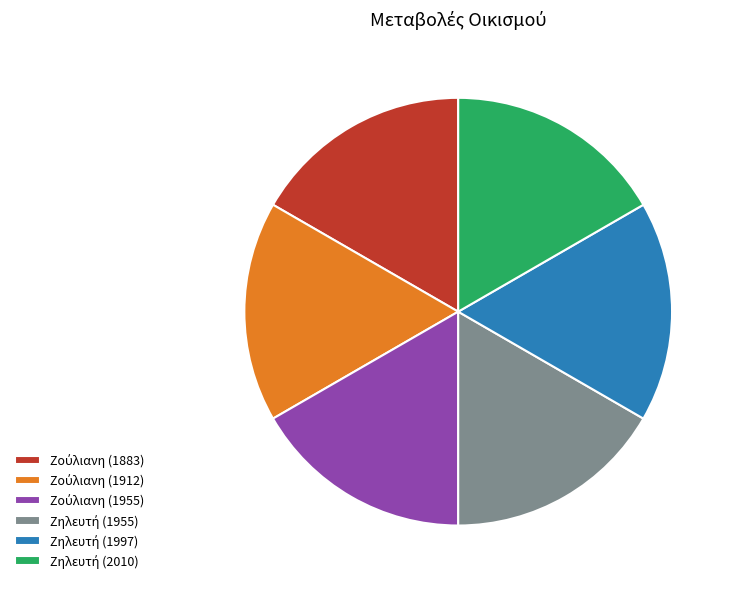

Is there a majority slice in this chart?

No